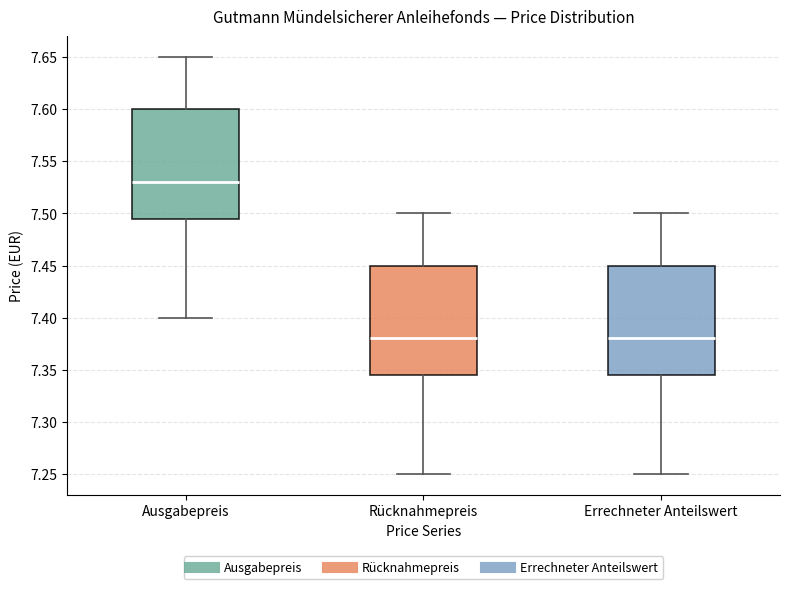

Reading left to right, transcribe this box plot: for each box, give where its median line is, the range the box spans, and where its two whiskers end, as read against the y-axis. The values are not printed on the chart, so give them approximately, as read against the axis.

Ausgabepreis: median 7.530, box 7.495 to 7.600, whiskers 7.400 to 7.650
Rücknahmepreis: median 7.380, box 7.345 to 7.450, whiskers 7.250 to 7.500
Errechneter Anteilswert: median 7.380, box 7.345 to 7.450, whiskers 7.250 to 7.500